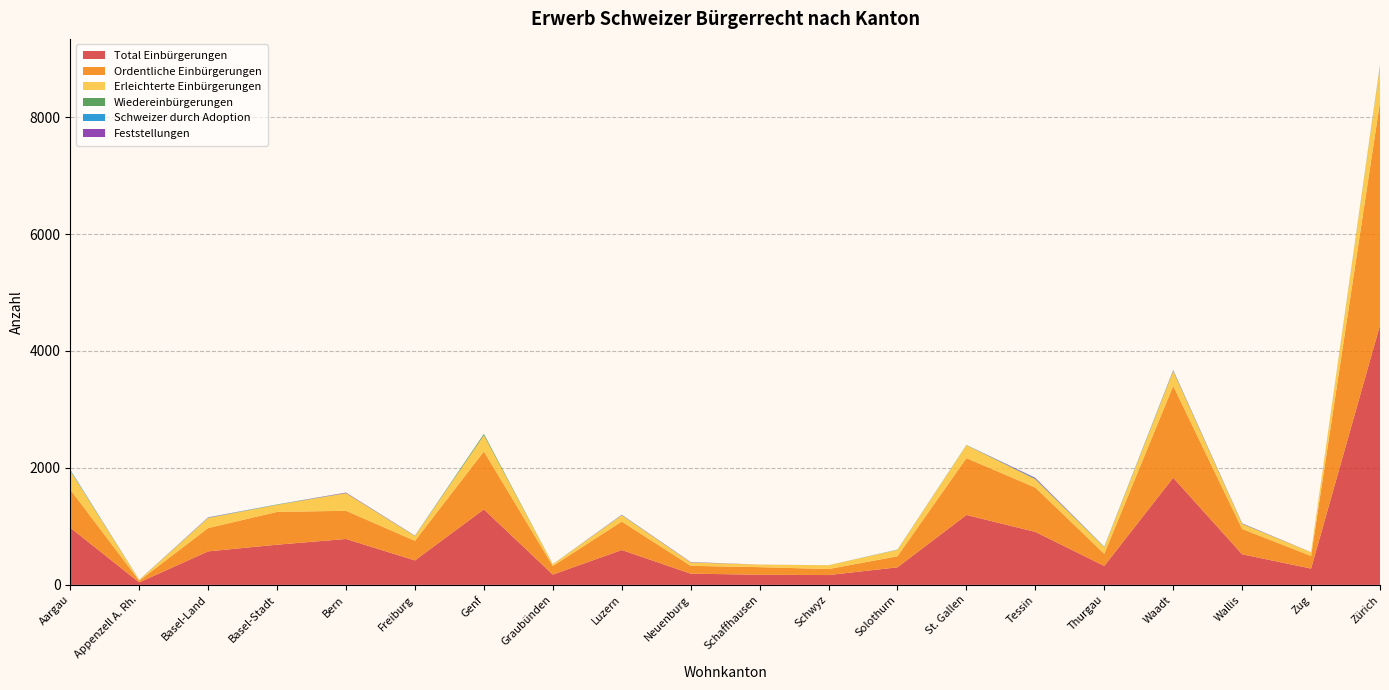

Reading left to right, extract all data points from this chart.

Total Einbürgerungen: Aargau=978	Appenzell A. Rh.=42	Basel-Land=573	Basel-Stadt=687	Bern=785	Freiburg=418	Genf=1291	Graubünden=176	Luzern=596	Neuenburg=192	Schaffhausen=173	Schwyz=168	Solothurn=300	St. Gallen=1195	Tessin=906	Thurgau=324	Waadt=1832	Wallis=523	Zug=279	Zürich=4441
Ordentliche Einbürgerungen: Aargau=651	Appenzell A. Rh.=29	Basel-Land=399	Basel-Stadt=561	Bern=482	Freiburg=335	Genf=990	Graubünden=147	Luzern=487	Neuenburg=134	Schaffhausen=130	Schwyz=103	Solothurn=189	St. Gallen=972	Tessin=758	Thurgau=207	Waadt=1570	Wallis=433	Zug=215	Zürich=3815
Erleichterte Einbürgerungen: Aargau=323	Appenzell A. Rh.=12	Basel-Land=173	Basel-Stadt=121	Bern=300	Freiburg=82	Genf=278	Graubünden=29	Luzern=109	Neuenburg=57	Schaffhausen=43	Schwyz=64	Solothurn=111	St. Gallen=223	Tessin=141	Thurgau=115	Waadt=253	Wallis=86	Zug=63	Zürich=618
Wiedereinbürgerungen: Aargau=4	Appenzell A. Rh.=1	Basel-Land=1	Basel-Stadt=5	Bern=3	Freiburg=1	Genf=23	Graubünden=0	Luzern=0	Neuenburg=1	Schaffhausen=0	Schwyz=1	Solothurn=0	St. Gallen=0	Tessin=7	Thurgau=2	Waadt=9	Wallis=4	Zug=1	Zürich=8
Schweizer durch Adoption: Aargau=12	Appenzell A. Rh.=1	Basel-Land=5	Basel-Stadt=2	Bern=1	Freiburg=3	Genf=0	Graubünden=1	Luzern=5	Neuenburg=1	Schaffhausen=0	Schwyz=0	Solothurn=4	St. Gallen=4	Tessin=6	Thurgau=5	Waadt=3	Wallis=2	Zug=0	Zürich=7
Feststellungen: Aargau=1	Appenzell A. Rh.=1	Basel-Land=4	Basel-Stadt=0	Bern=7	Freiburg=3	Genf=0	Graubünden=1	Luzern=3	Neuenburg=5	Schaffhausen=1	Schwyz=0	Solothurn=0	St. Gallen=0	Tessin=12	Thurgau=1	Waadt=6	Wallis=5	Zug=1	Zürich=3